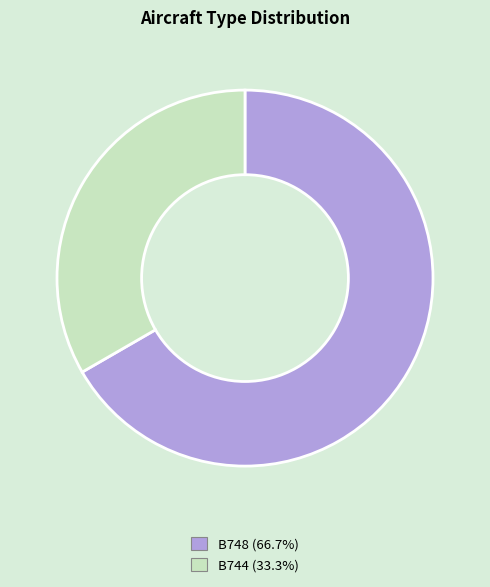

Is the sum of B744 (33.3%) and B748 (66.7%) greater than half?

Yes